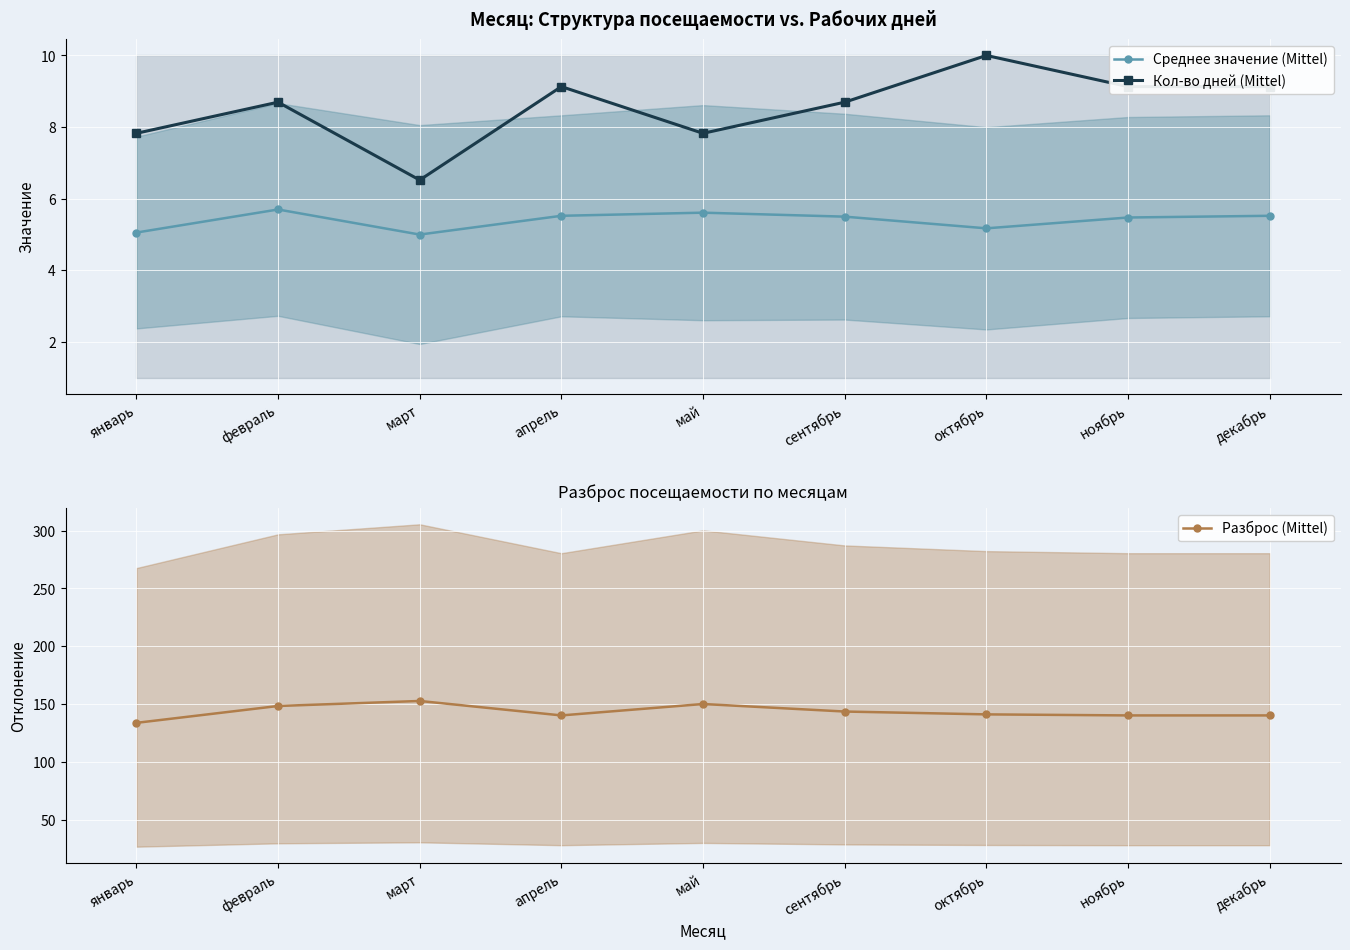

Is this an area chart (filled region under the line)?

No